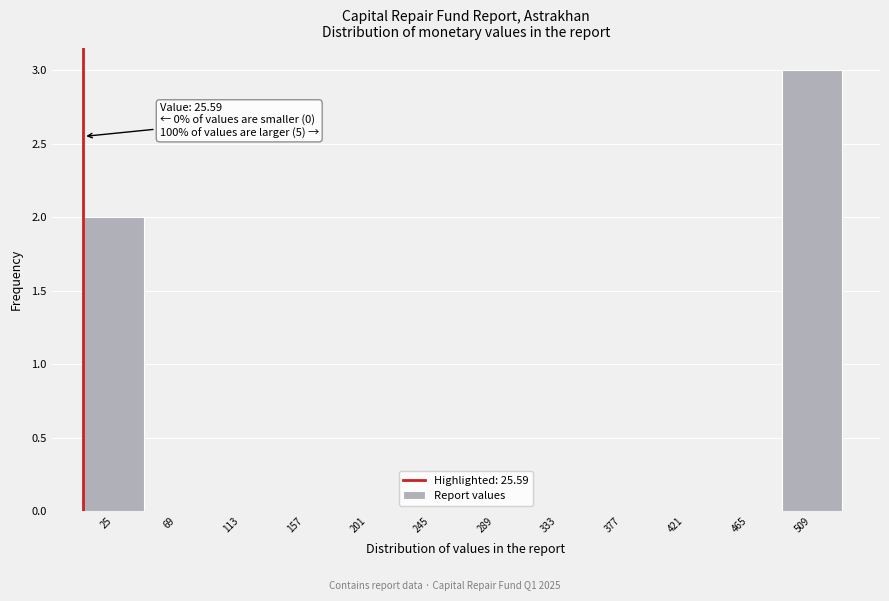

Reading left to right, what are all the values shown in this chart?

25=2	69=0	113=0	157=0	201=0	245=0	289=0	333=0	377=0	421=0	465=0	509=3